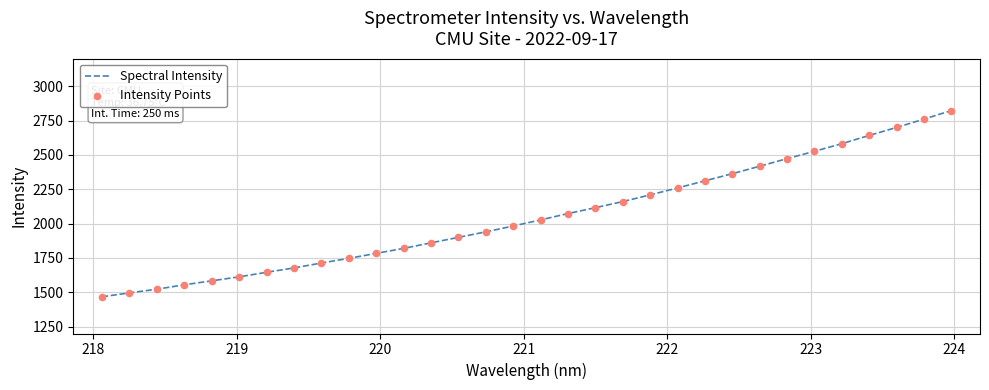

What is the maximum value shown in the chart?

2822.3